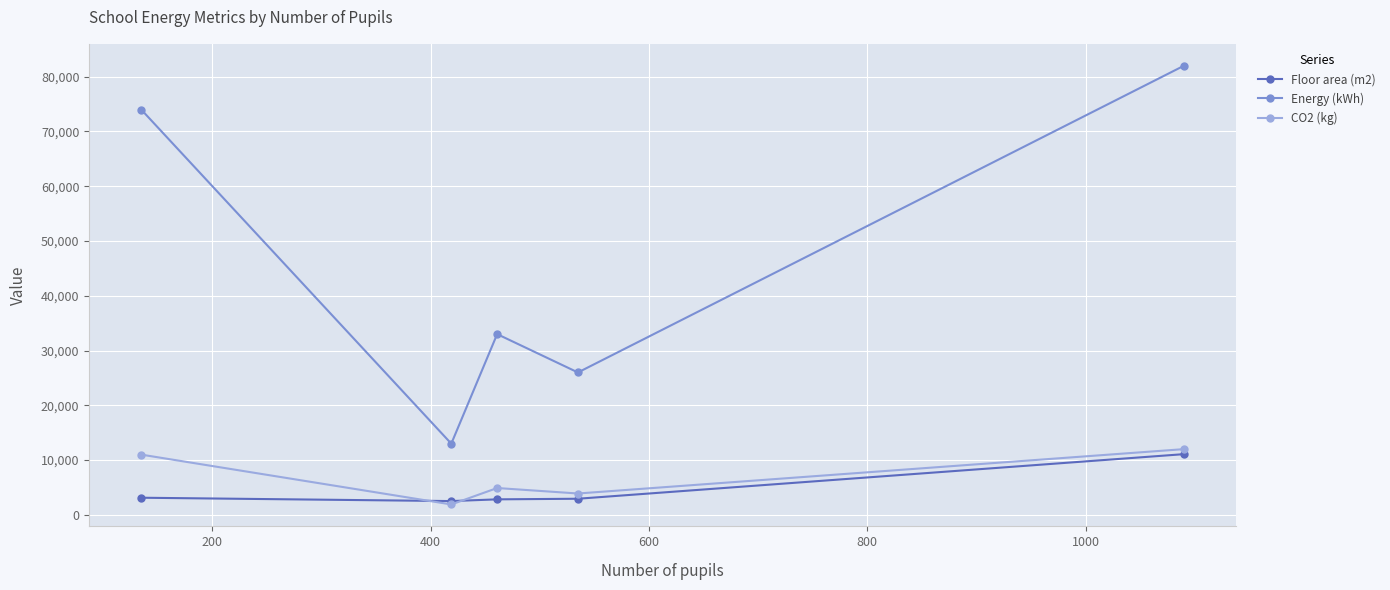

How many data points does each series have?

5